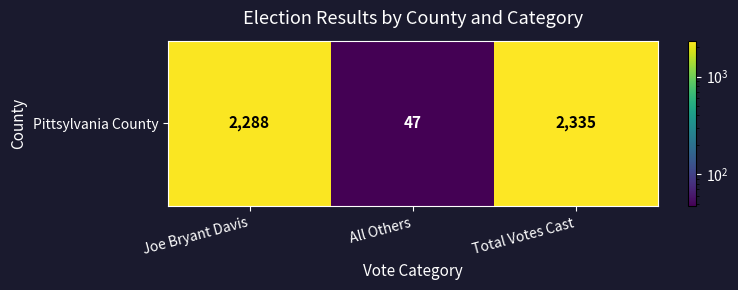

At which category does the chart reach its minimum across all series?

All Others